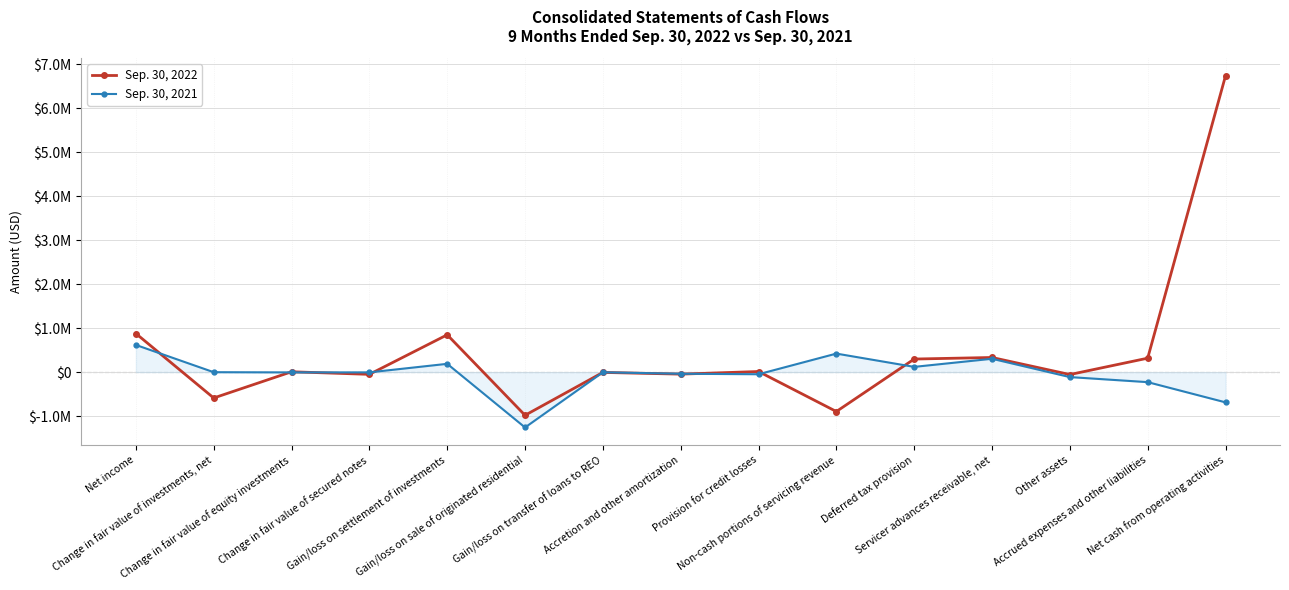

What is the label of the 11th point from the left?

Deferred tax provision